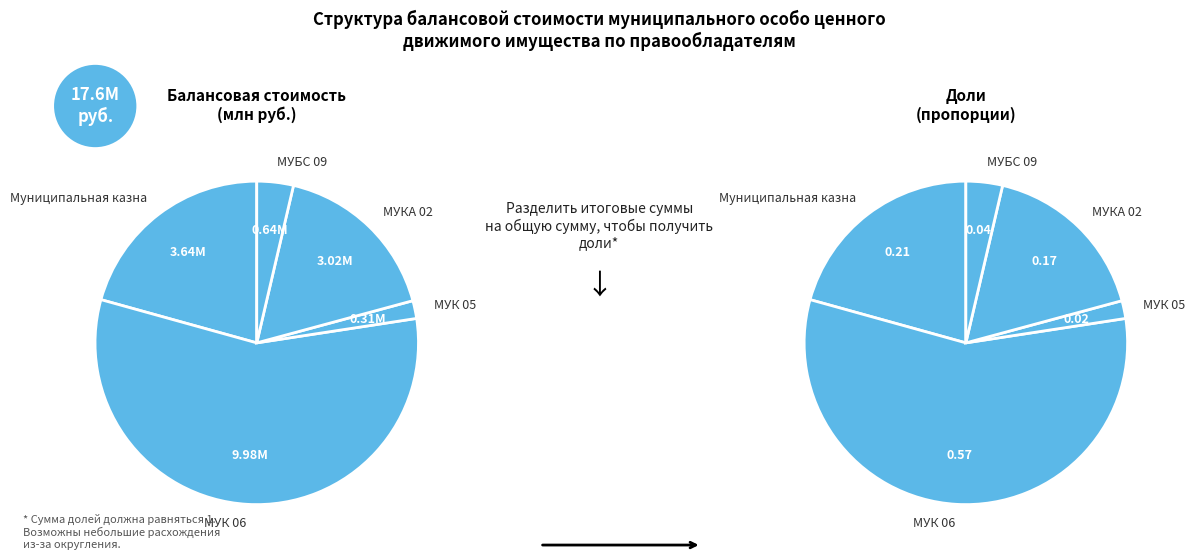

Rank the categories by value from lowest to highest.

МУК 05, МУБС 09, МУКА 02, Муниципальная казна, МУК 06